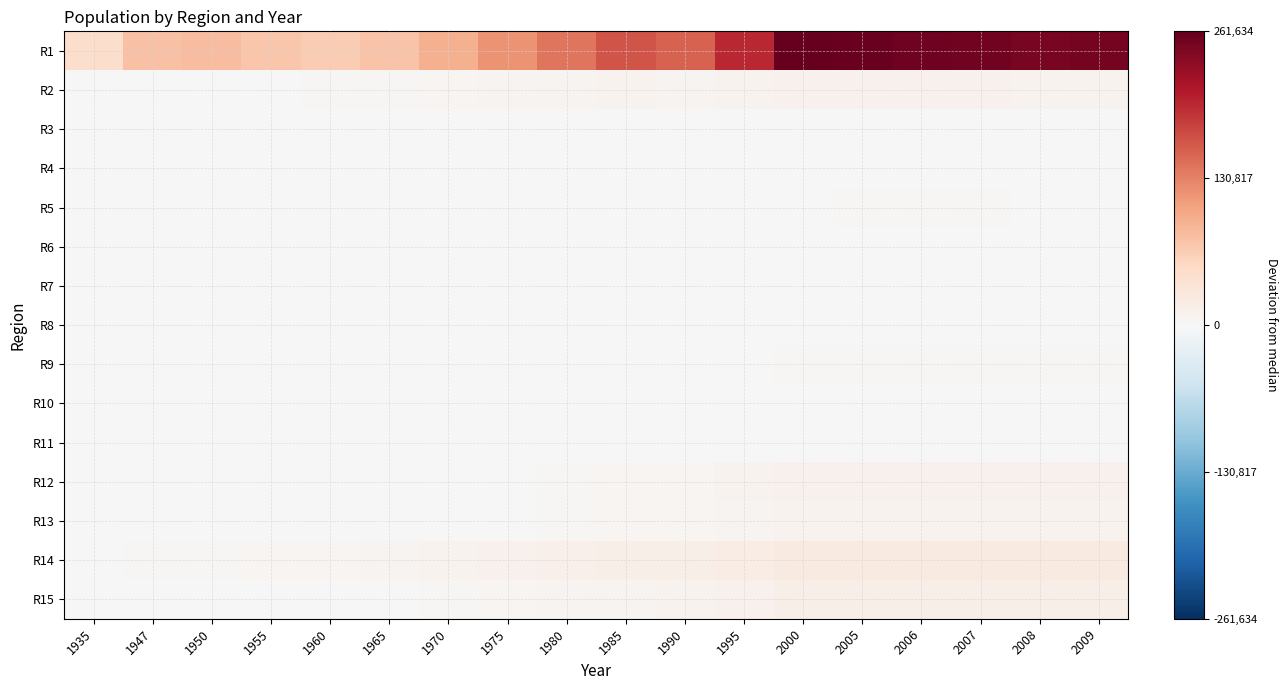

Reading right to left, list all the values displayed in this chart.

R1: 2009=250742	2008=248524	2007=252220	2006=254863	2005=259305	2000=261634	1995=196404	1990=154996	1985=164028	1980=139077	1975=116523	1970=93325	1965=74583	1960=66798	1955=72655	1950=81077	1947=76939	1935=45916
R2: 2009=9682	2008=10065	2007=10344	2006=10570	2005=10985	2000=11621	1995=8615	1990=7110	1985=9430	1980=7730	1975=6206	1970=4804	1965=3238	1960=2051	1955=2008	1950=1522	1947=449	1935=-666
R3: 2009=156	2008=216	2007=402	2006=432	2005=669	2000=480	1995=-183	1990=-611	1985=-100	1980=-305	1975=-565	1970=-849	1965=-1132	1960=-1336	1955=-1283	1950=-1216	1947=-1415	1935=-1704
R4: 2009=-183	2008=-289	2007=-304	2006=-221	2005=-106	2000=-320	1995=-1022	1990=-1284	1985=-1091	1980=-1322	1975=-1432	1970=-1593	1965=-1666	1960=-1639	1955=-1527	1950=-1282	1947=-1094	1935=-1796
R5: 2009=1910	2008=1942	2007=2053	2006=2145	2005=2208	2000=1896	1995=586	1990=-95	1985=16	1980=-445	1975=-771	1970=-1126	1965=-1378	1960=-1474	1955=-1416	1950=-1266	1947=-1339	1935=-1880
R6: 2009=-904	2008=-789	2007=-718	2006=-713	2005=-756	2000=-687	1995=-1134	1990=-1356	1985=-1161	1980=-1295	1975=-1428	1970=-1587	1965=-1617	1960=-1535	1955=-1439	1950=-987	1947=-481	1935=-1525
R7: 2009=-665	2008=-603	2007=-624	2006=-576	2005=-564	2000=-660	1995=-1282	1990=-1515	1985=-1452	1980=-1619	1975=-1746	1970=-1808	1965=-1948	1960=-1791	1955=-1605	1950=-1150	1947=-1078	1935=-1727
R8: 2009=1381	2008=1379	2007=1547	2006=1540	2005=1754	2000=1338	1995=291	1990=-433	1985=-173	1980=-510	1975=-828	1970=-1137	1965=-1300	1960=-1197	1955=-1028	1950=-624	1947=-431	1935=-1571
R9: 2009=3015	2008=3241	2007=3212	2006=3265	2005=3221	2000=3222	1995=1637	1990=402	1985=490	1980=-297	1975=-724	1970=-1254	1965=-1657	1960=-1616	1955=-1566	1950=-1298	1947=-1342	1935=-1887
R10: 2009=1276	2008=1351	2007=1429	2006=1471	2005=1433	2000=1290	1995=223	1990=-433	1985=-485	1980=-698	1975=-1088	1970=-1467	1965=-1695	1960=-1790	1955=-1573	1950=-1302	1947=-1458	1935=-1899
R11: 2009=1225	2008=1219	2007=1302	2006=1287	2005=1336	2000=1365	1995=280	1990=-432	1985=-513	1980=-643	1975=-903	1970=-1366	1965=-1608	1960=-1692	1955=-1535	1950=-1229	1947=-1389	1935=-1878
R12: 2009=11972	2008=11500	2007=11589	2006=11505	2005=11909	2000=11756	1995=8450	1990=5163	1985=4882	1980=3289	1975=1972	1970=378	1965=-815	1960=-1430	1955=-1272	1950=-1022	1947=-1089	1935=-1776
R13: 2009=9882	2008=9575	2007=9740	2006=9828	2005=9967	2000=10088	1995=7027	1990=4480	1985=4246	1980=2814	1975=1325	1970=-16	1965=-974	1960=-1368	1955=-1260	1950=-962	1947=-1076	1935=-1668
R14: 2009=24191	2008=23688	2007=24015	2006=23735	2005=24372	2000=24420	1995=18936	1990=15323	1985=15343	1980=13357	1975=11891	1970=9685	1965=7222	1960=5107	1955=4817	1950=4034	1947=2049	1935=1044
R15: 2009=15151	2008=15615	2007=15653	2006=15835	2005=15904	2000=16216	1995=11976	1990=8447	1985=8021	1980=6285	1975=4896	1970=2894	1965=1294	1960=113	1955=20	1950=-350	1947=-684	1935=-1581